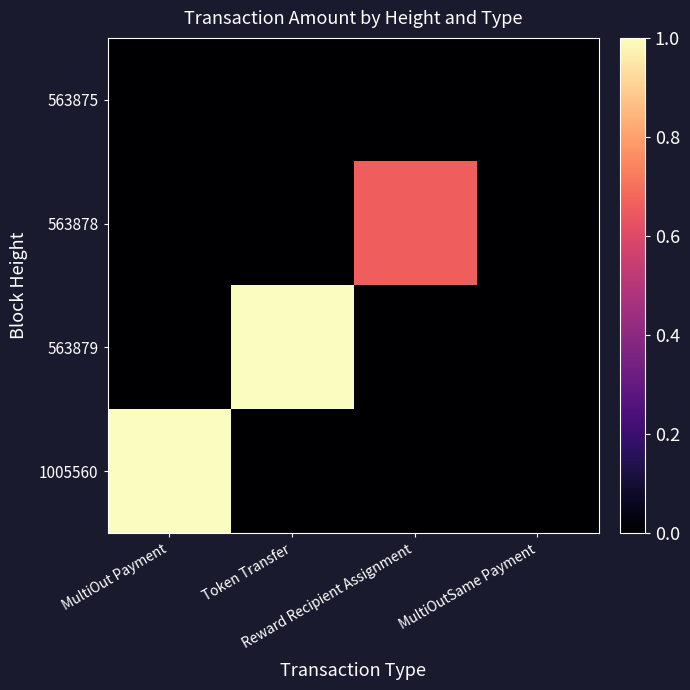

Reading right to left, transcribe all the data shown in this chart.

563875: MultiOutSame Payment=0.0	Reward Recipient Assignment=0.0	Token Transfer=0.0	MultiOut Payment=0.0
563878: MultiOutSame Payment=0.0	Reward Recipient Assignment=0.7	Token Transfer=0.0	MultiOut Payment=0.0
563879: MultiOutSame Payment=0.0	Reward Recipient Assignment=0.0	Token Transfer=1.0	MultiOut Payment=0.0
1005560: MultiOutSame Payment=0.0	Reward Recipient Assignment=0.0	Token Transfer=0.0	MultiOut Payment=1.0